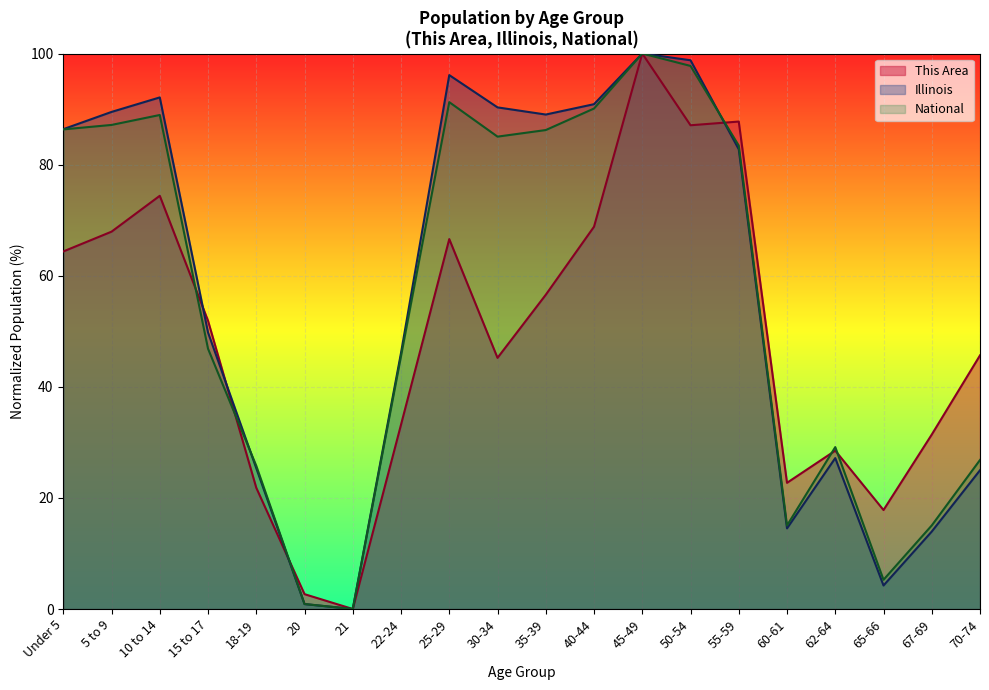

What is the value of the National point at the 5th from the left?

25.8